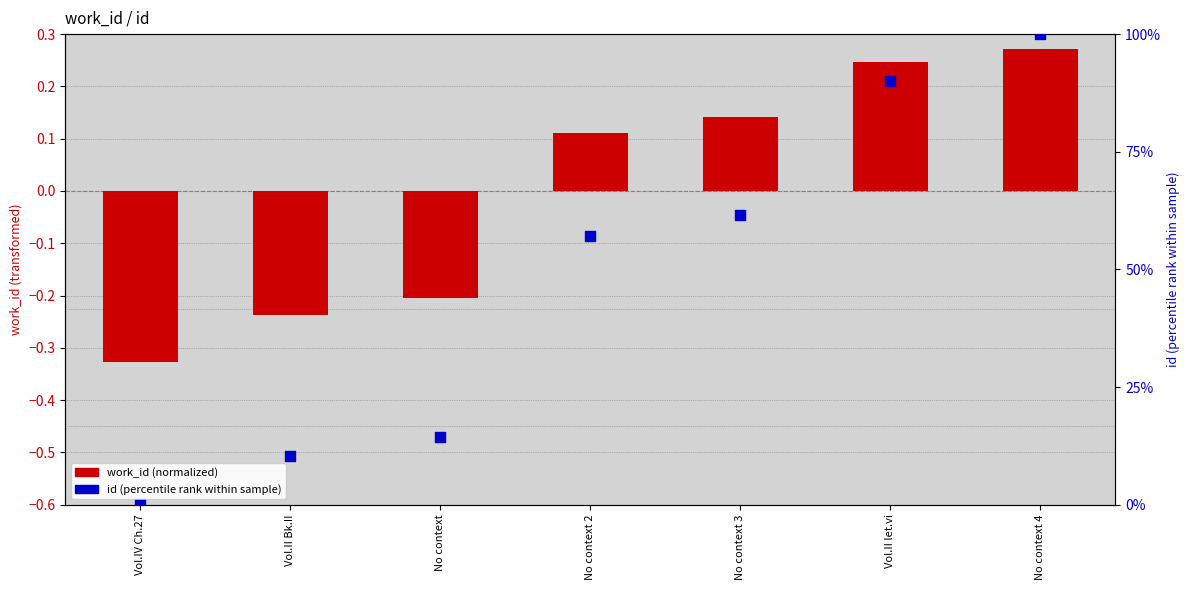

Which series has the largest total across all categories?

id (percentile rank)